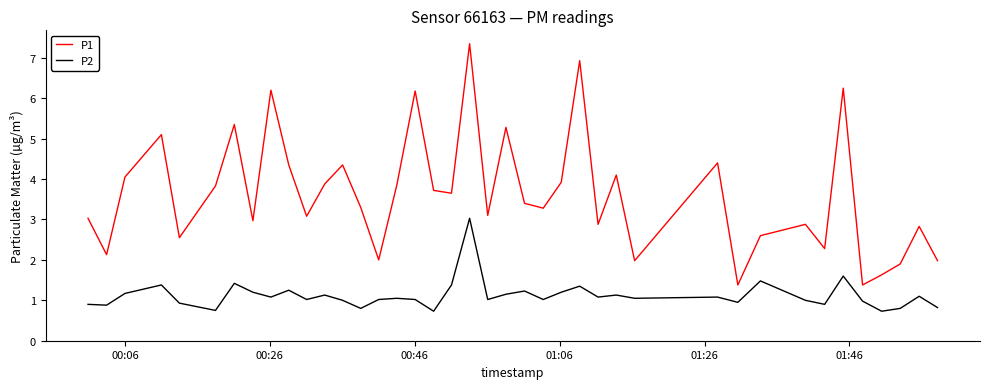

What is the smallest value displayed?

0.7